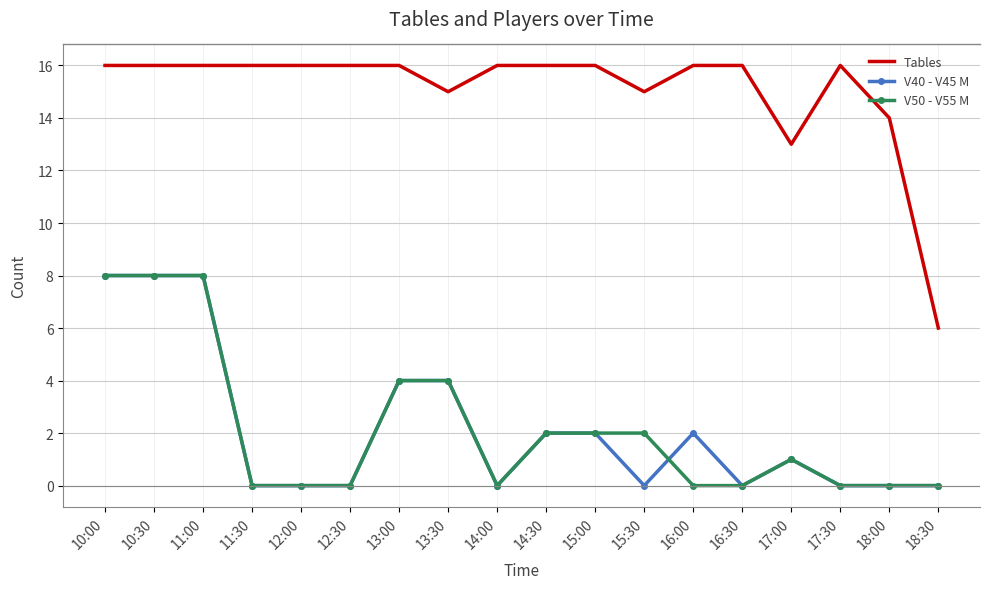

The V50 - V55 M series shows 1 at 17:00. True or false?

True